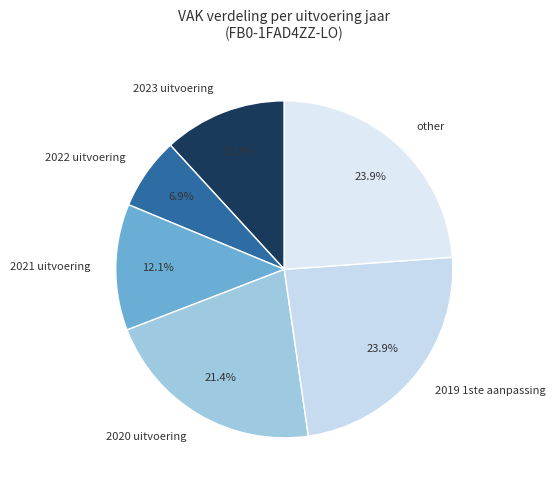

True or false: 2022 uitvoering accounts for 24% of the total.

False